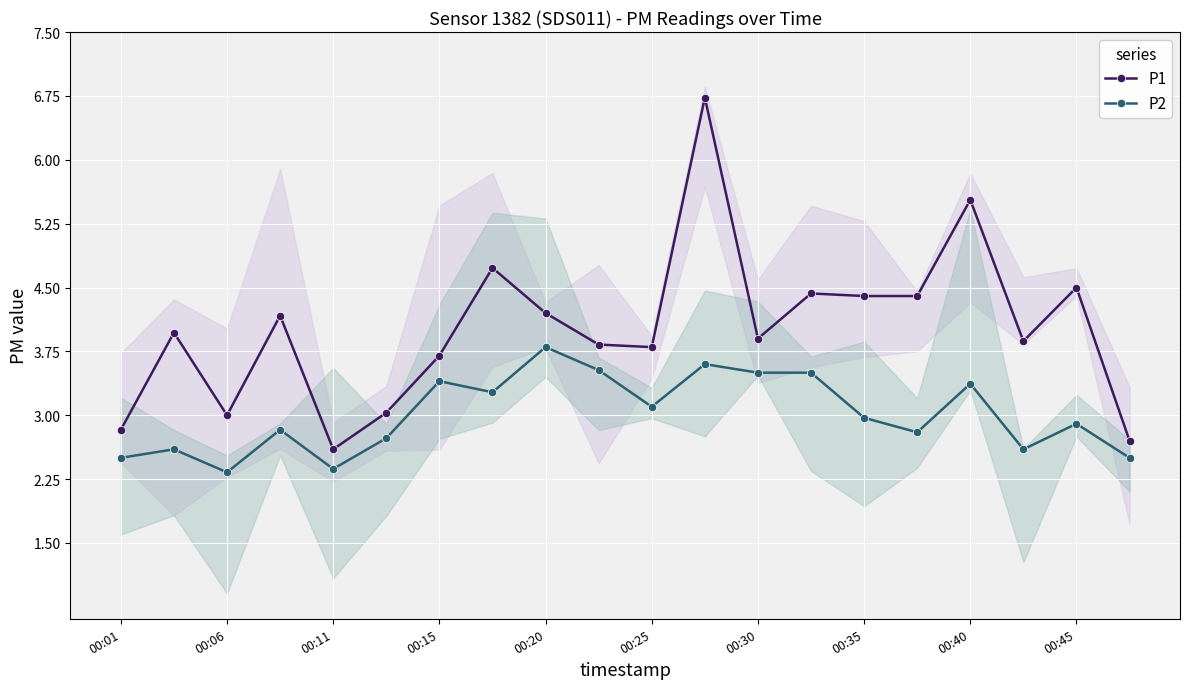

Which series has the largest range (max minus min)?

P1